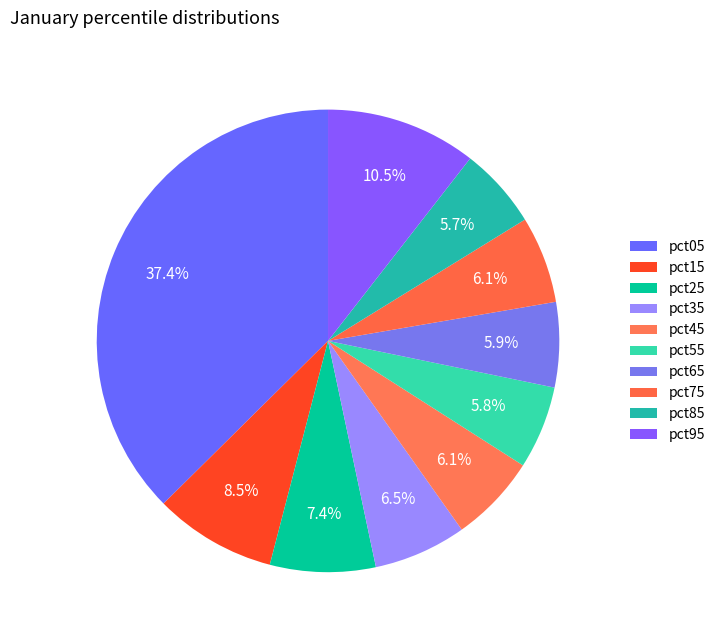

Count the number of slices in the pie.

10